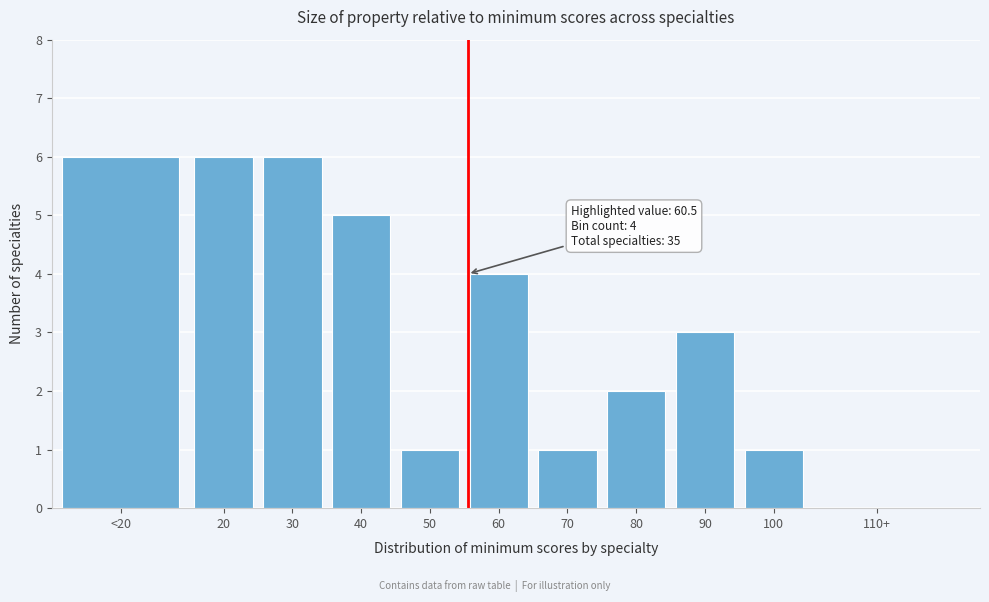

Reading left to right, extract all data points from this chart.

<20=6	20=6	30=6	40=5	50=1	60=4	70=1	80=2	90=3	100=1	110+=0